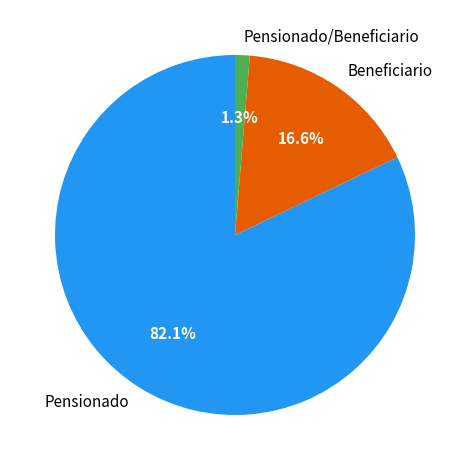

To the nearest percent, what is the average slice percentage?

33%